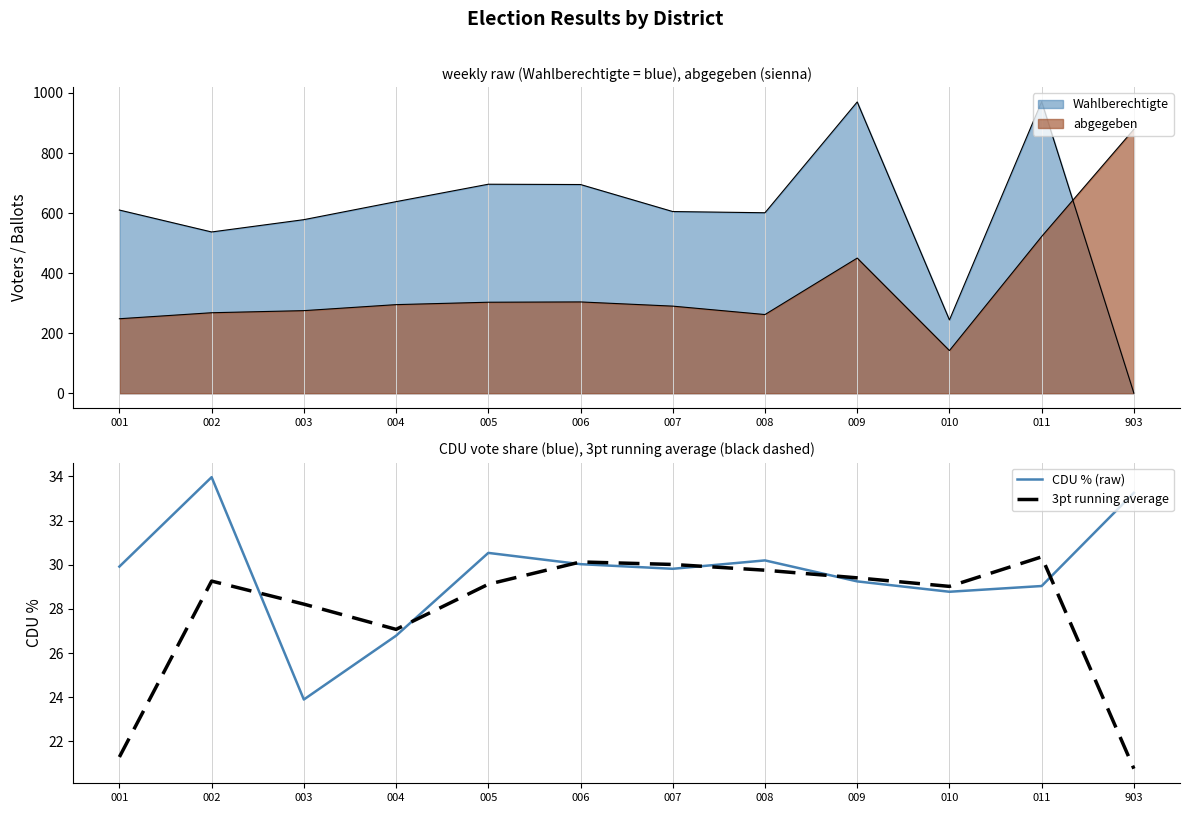

What is the minimum value shown in the chart?

20.8